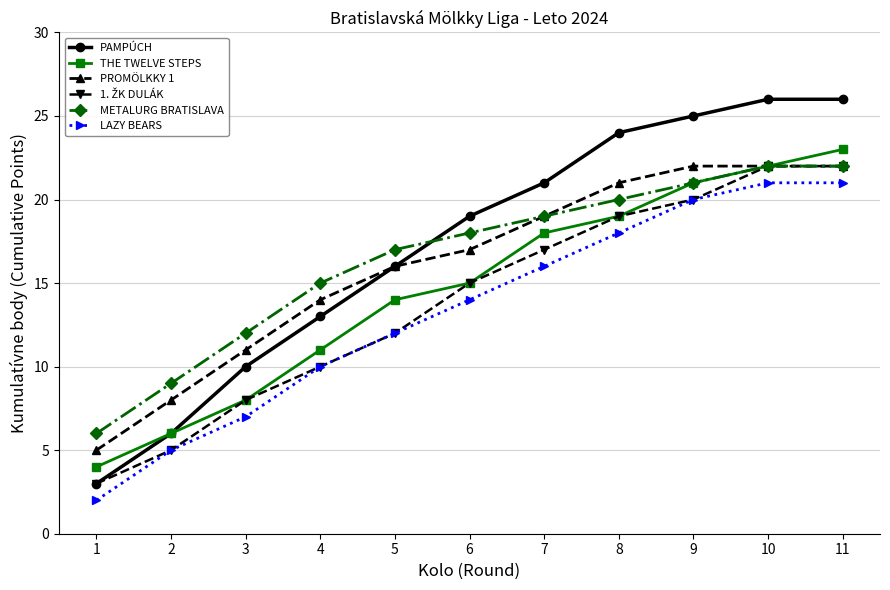

What is the difference between the second highest and second lowest values in the PAMPÚCH series?

20